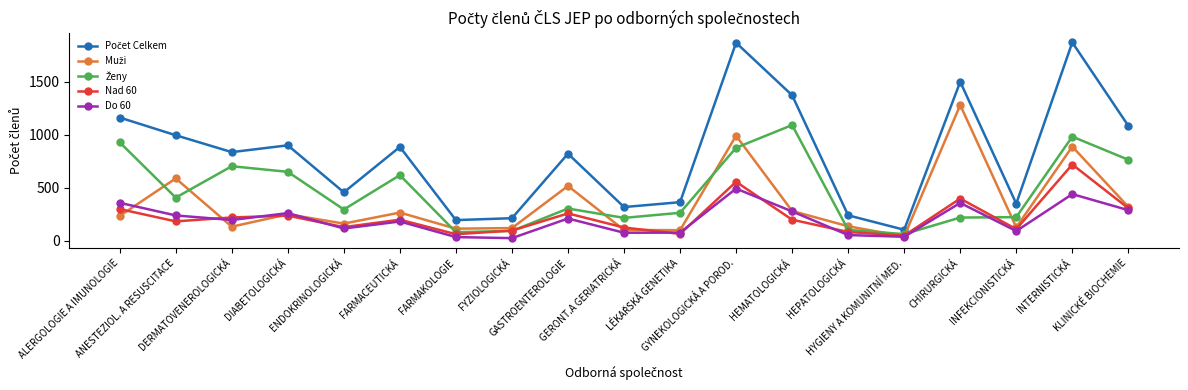

How many lines are shown in the chart?

5